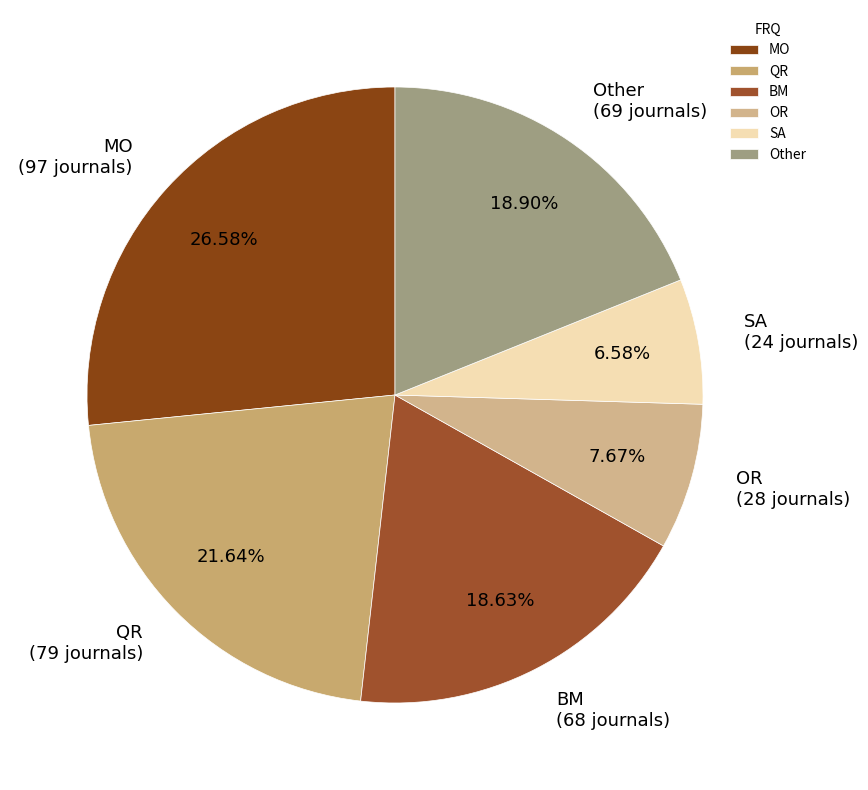

Between Other and QR, which is larger?

QR